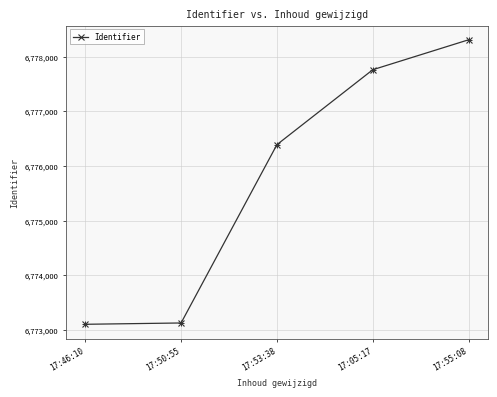

What is the ratio of the value at 17:55:08 to the value at 17:50:55?

1.0